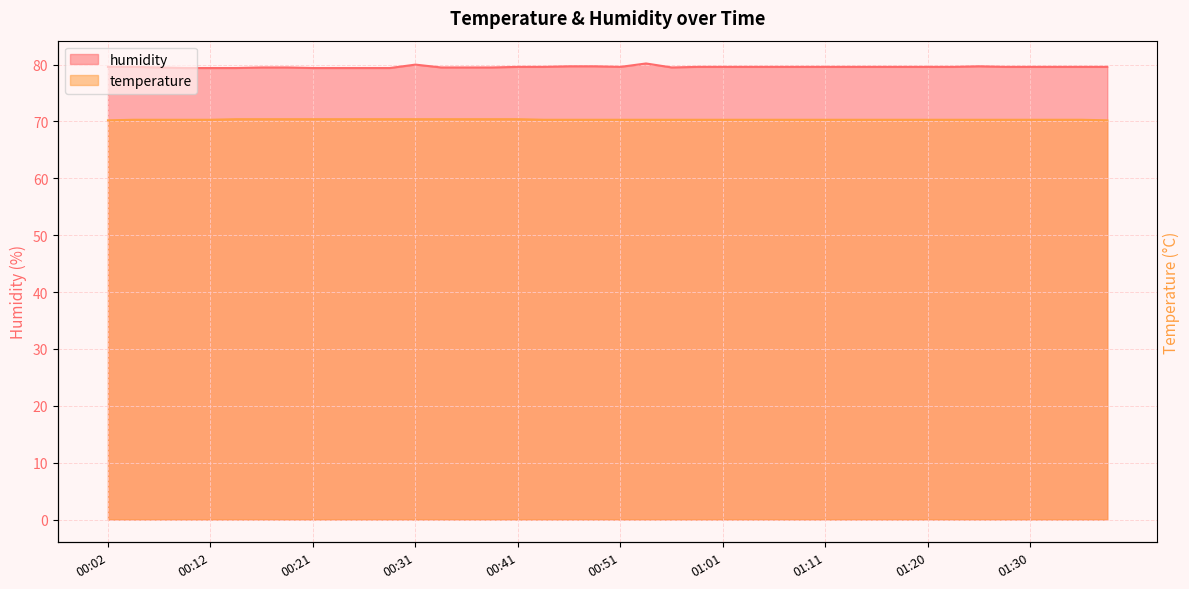

What is the label of the 31st point from the right?

00:24